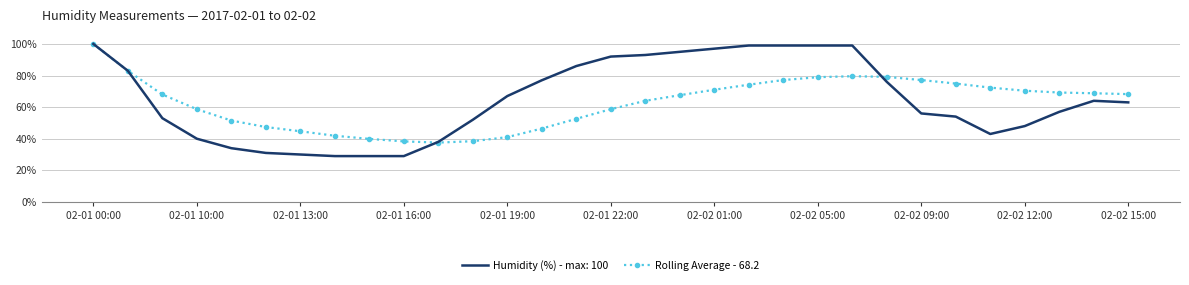

What is the maximum value shown in the chart?

100.0